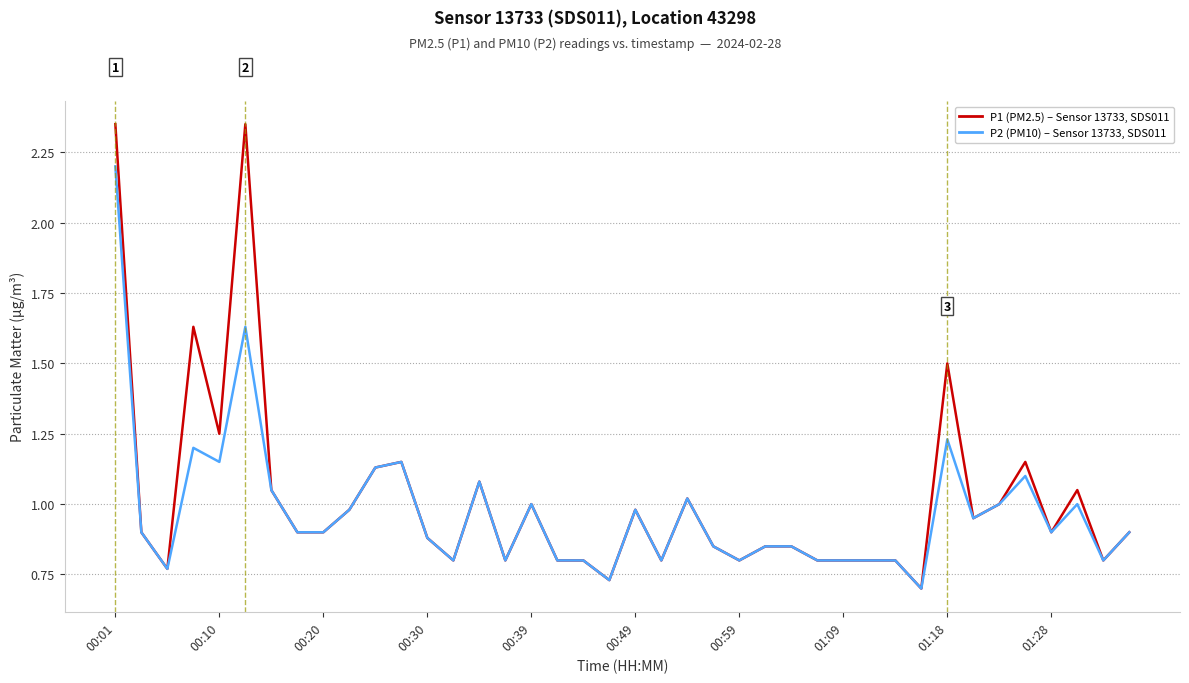

Is this an area chart (filled region under the line)?

No